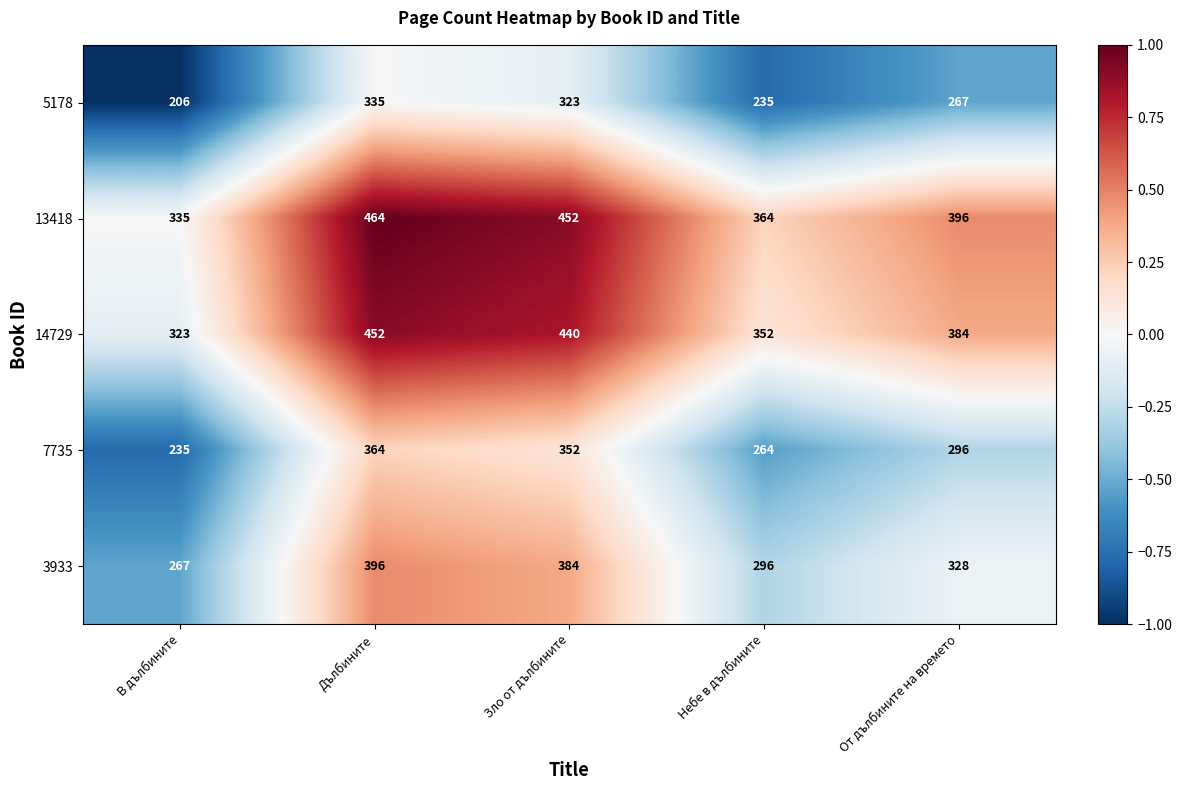

Reading right to left, what are all the values shown in this chart?

5178: 267	235	323	335	206
13418: 396	364	452	464	335
14729: 384	352	440	452	323
7735: 296	264	352	364	235
3933: 328	296	384	396	267